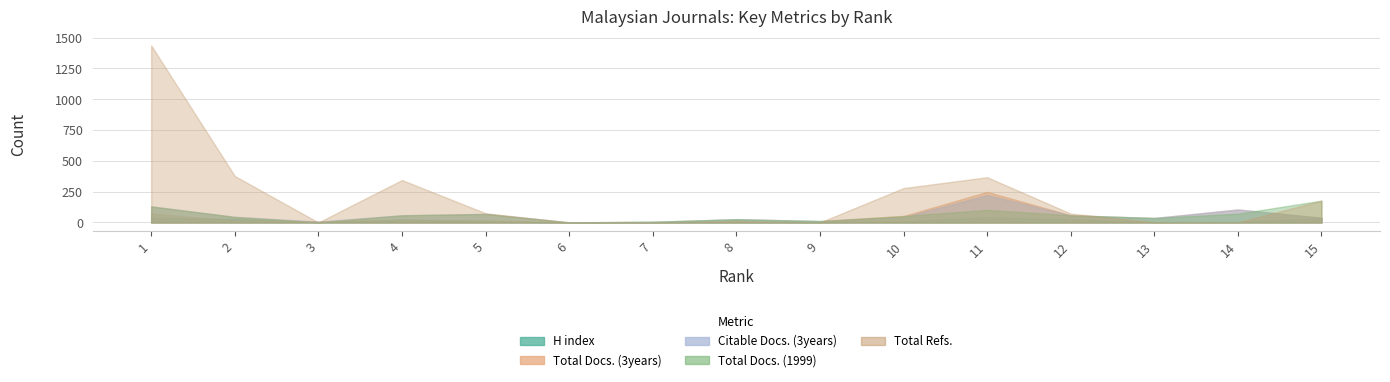

Between 1 and 2, which series saw the biggest shift?

Total Refs.